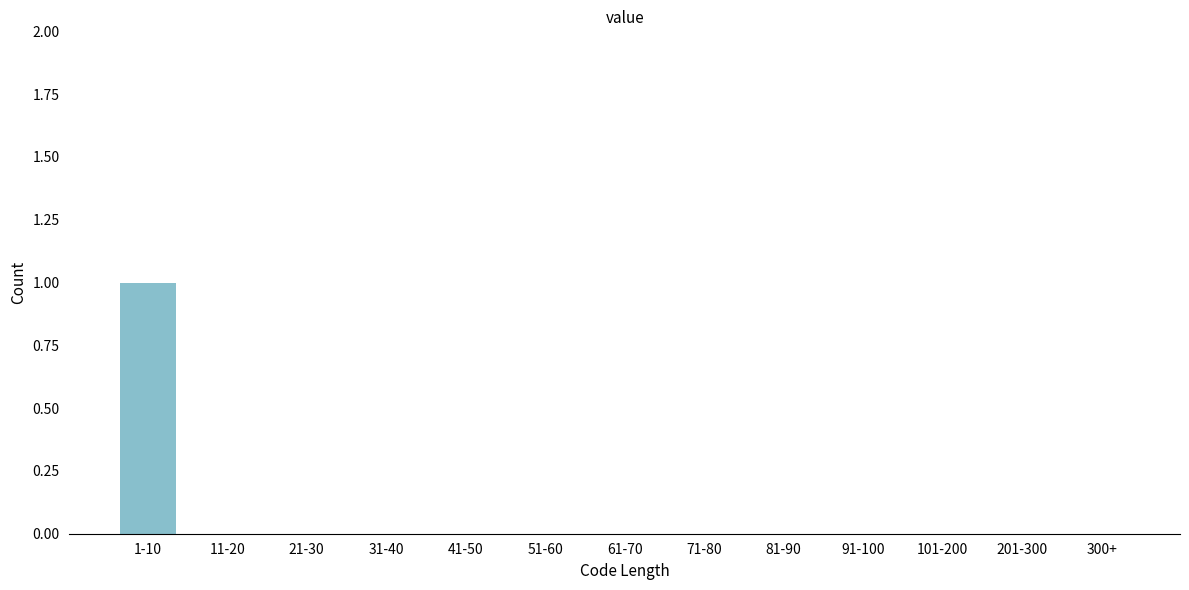

Reading left to right, list all the values displayed in this chart.

1-10=1	11-20=0	21-30=0	31-40=0	41-50=0	51-60=0	61-70=0	71-80=0	81-90=0	91-100=0	101-200=0	201-300=0	300+=0